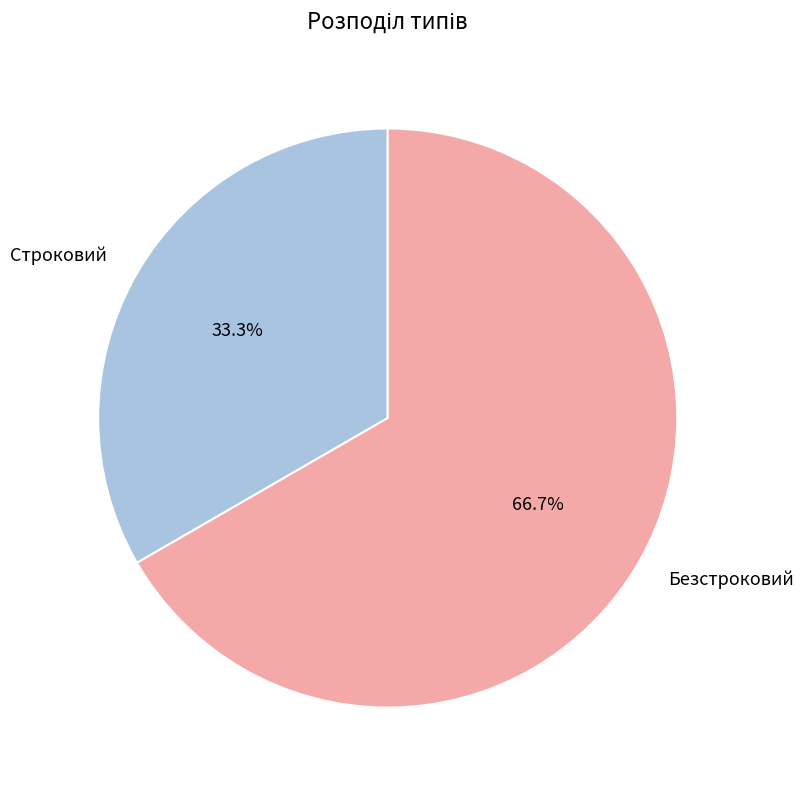

Rank the categories by value from highest to lowest.

Безстроковий, Строковий